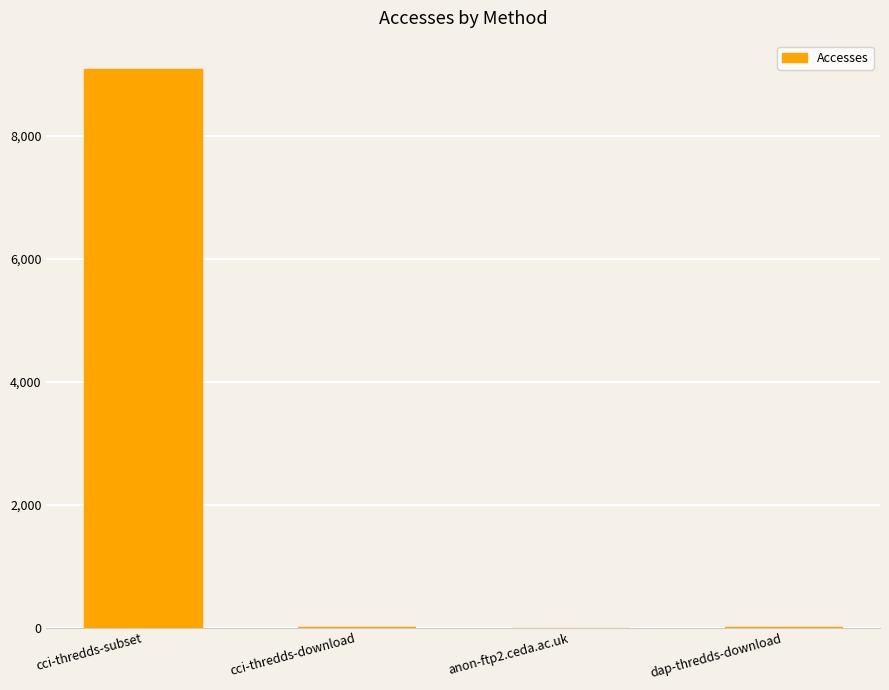

What is the change in value from cci-thredds-download to anon-ftp2.ceda.ac.uk?

-16